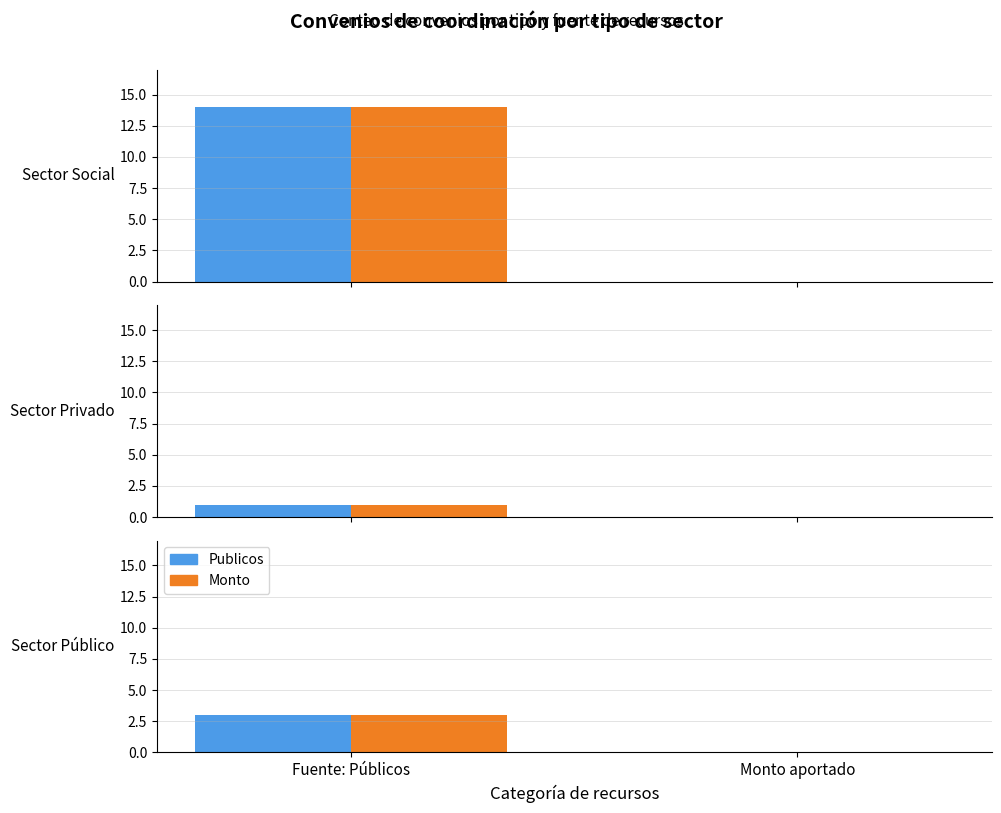

What is the average value of the Publicos series?

2